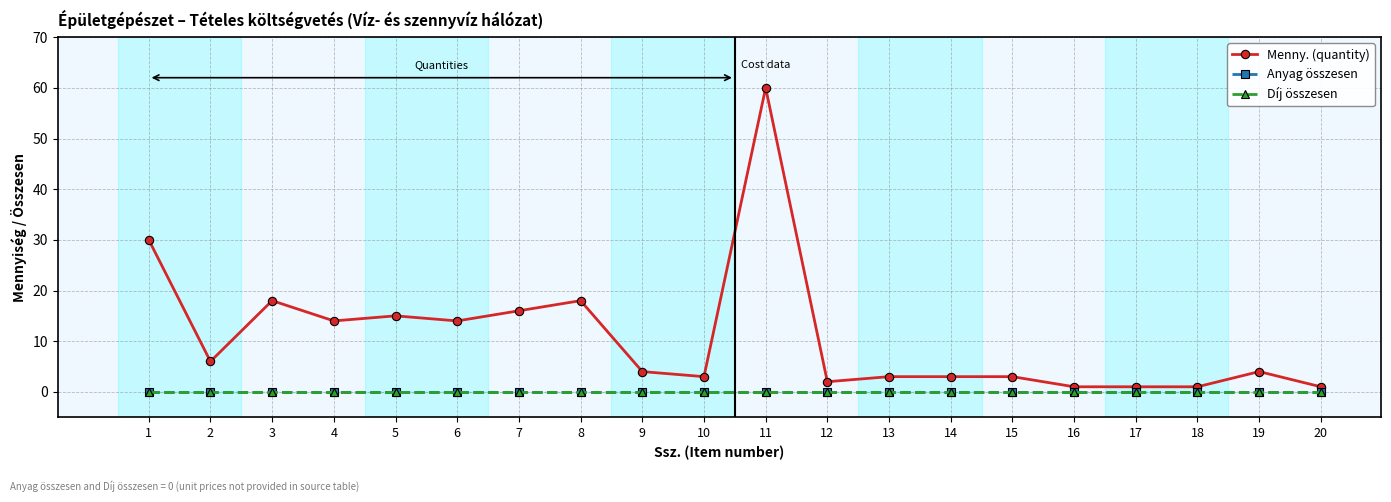

True or false: Díj összesen has more than 0 points higher than both neighbors.

False